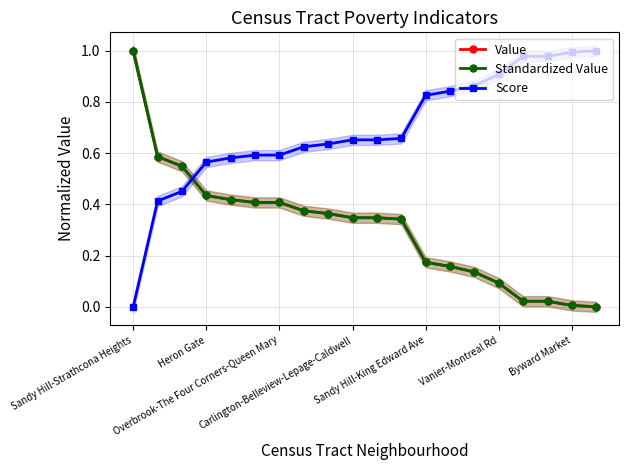

What is the highest value of the Score series?

1.0